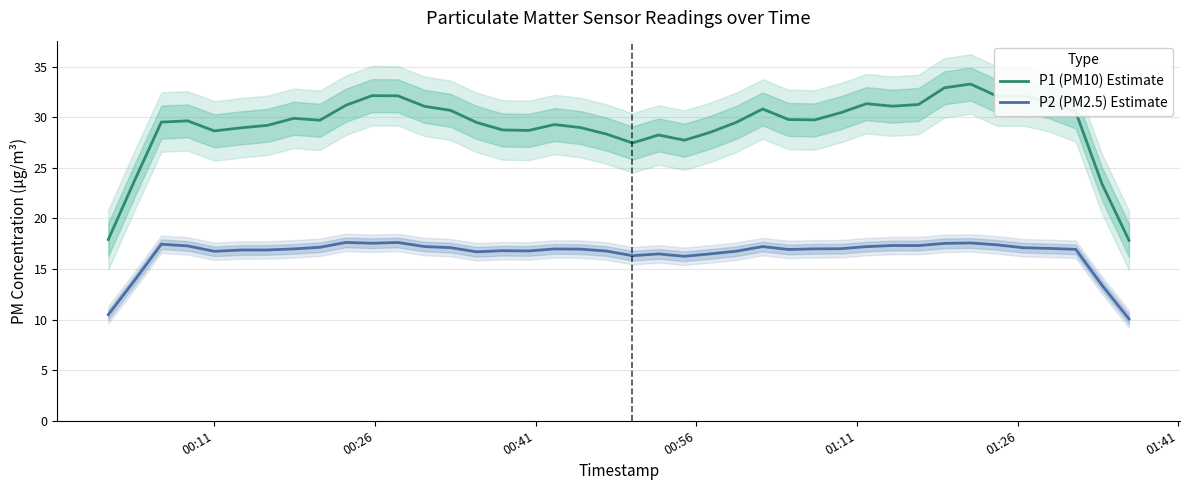

How many lines are shown in the chart?

2